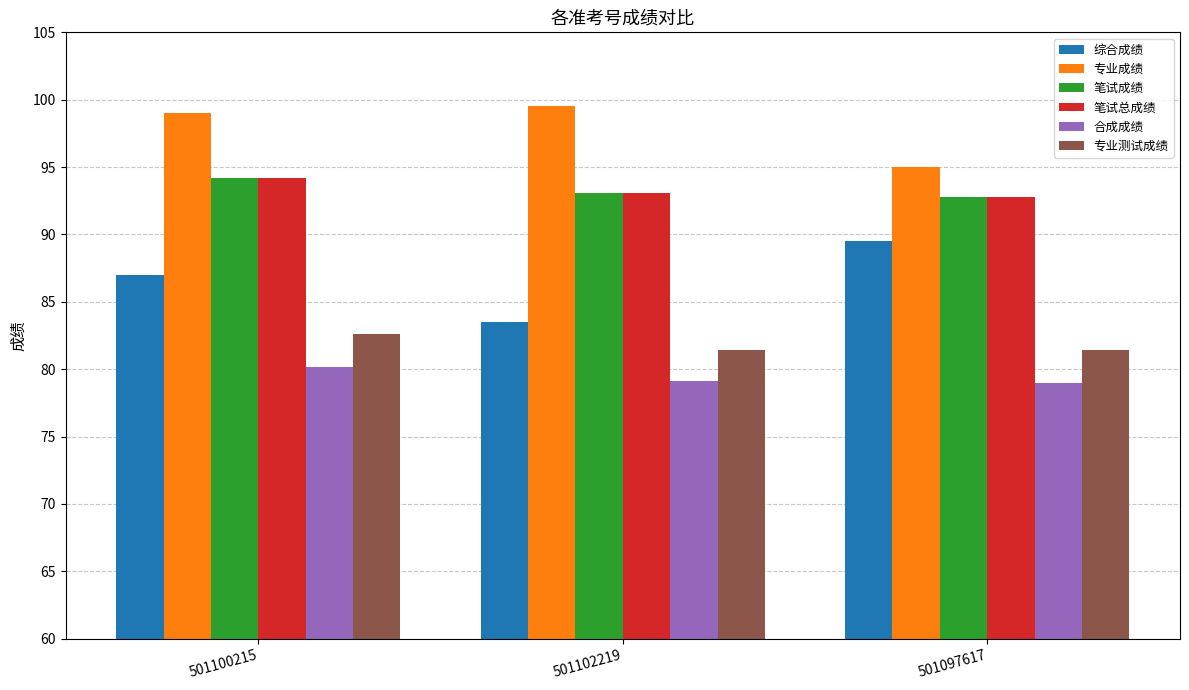

What is the difference between the 综合成绩 values at 501097617 and 501102219?

6.0